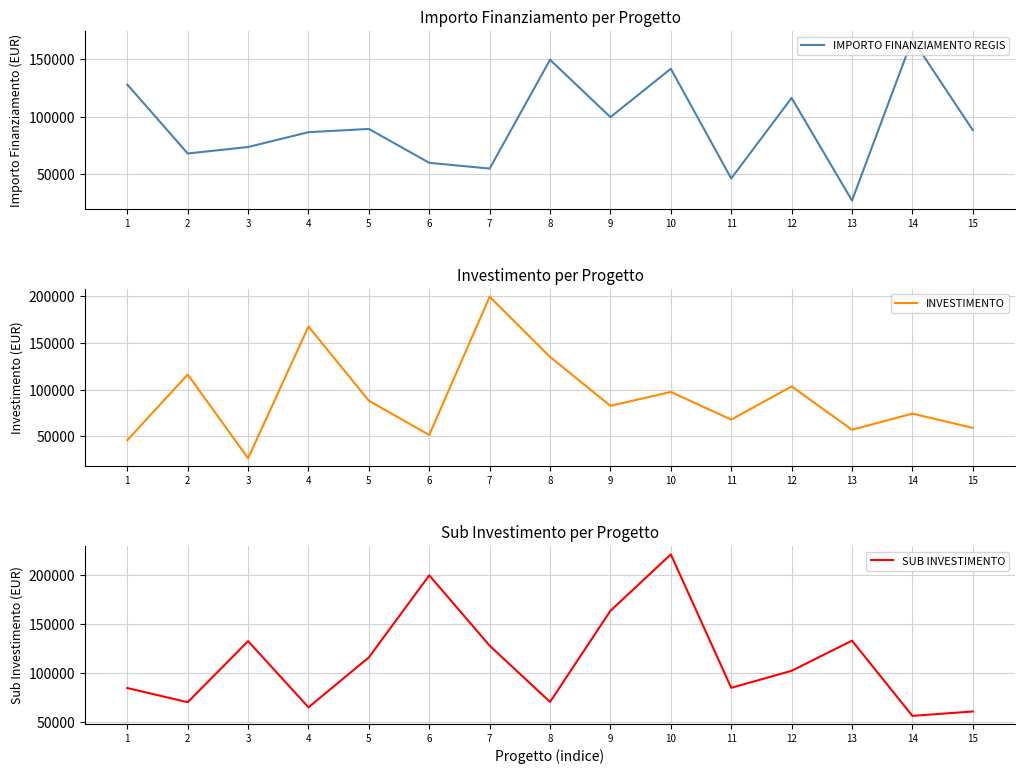

Which series has the largest range (max minus min)?

INVESTIMENTO